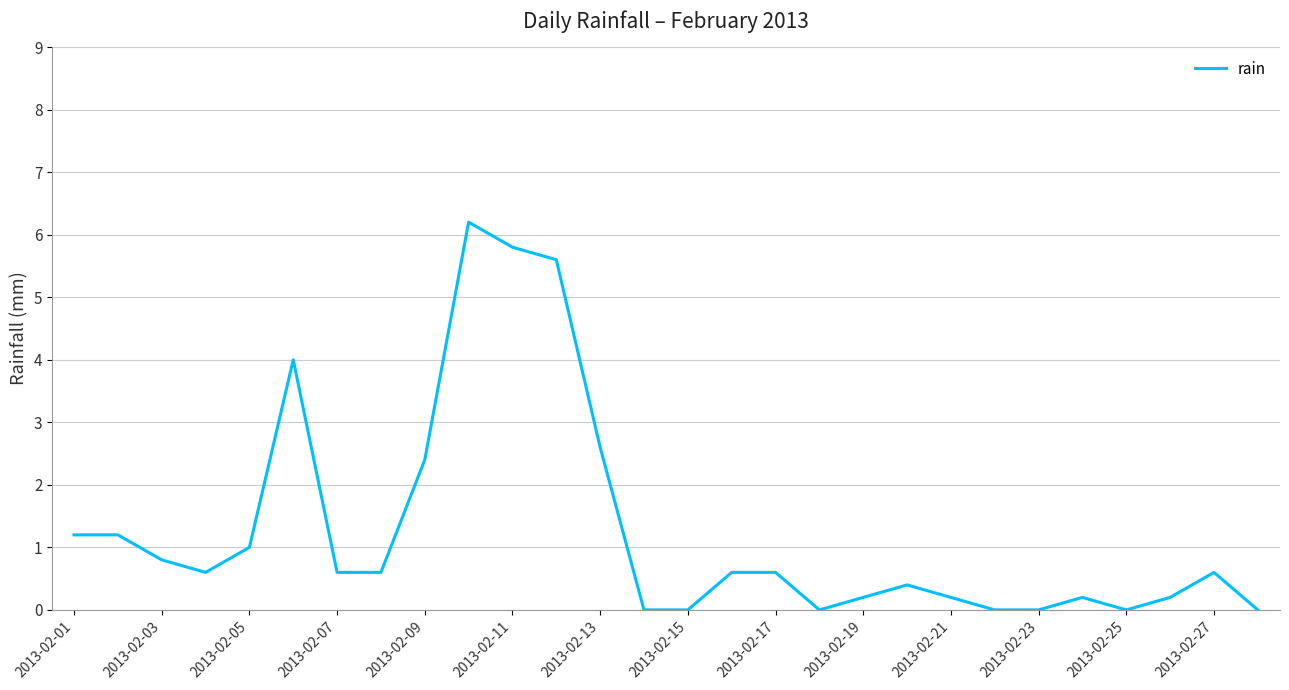

How many lines are shown in the chart?

1